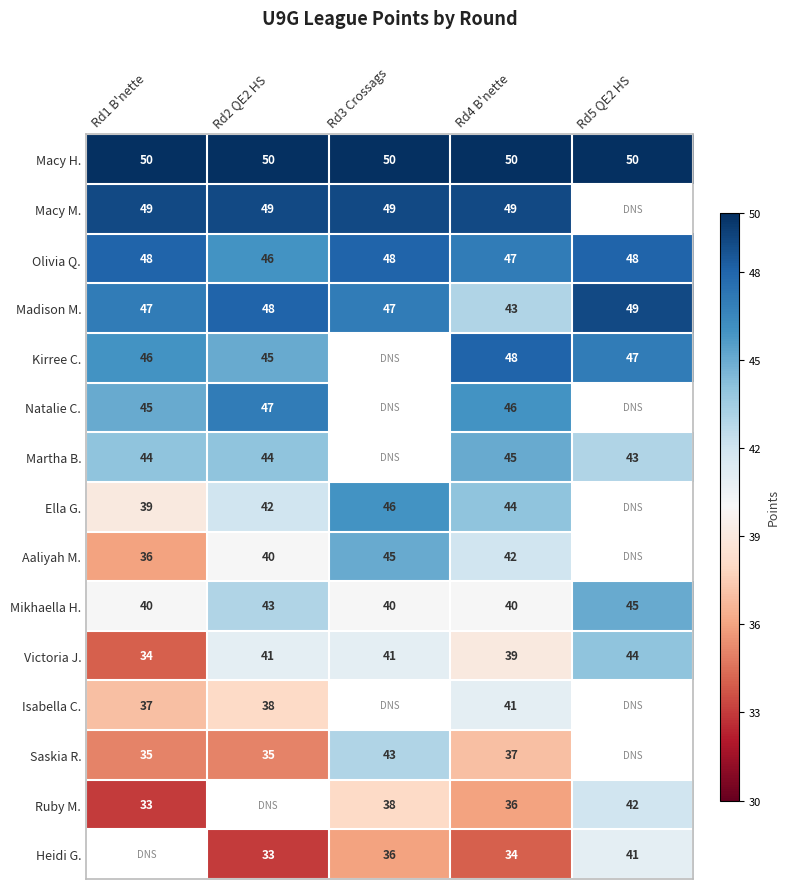

At which category is the sum across all series the highest?

Rd4 B'nette